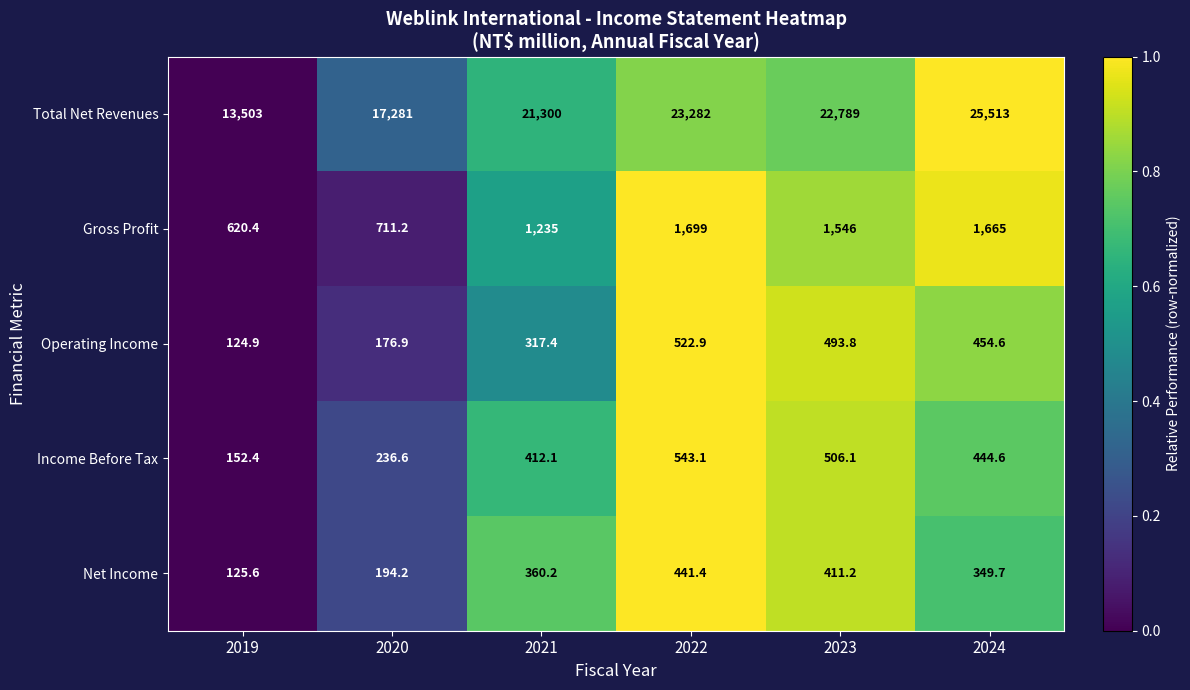

At which category does the chart reach its minimum across all series?

2019